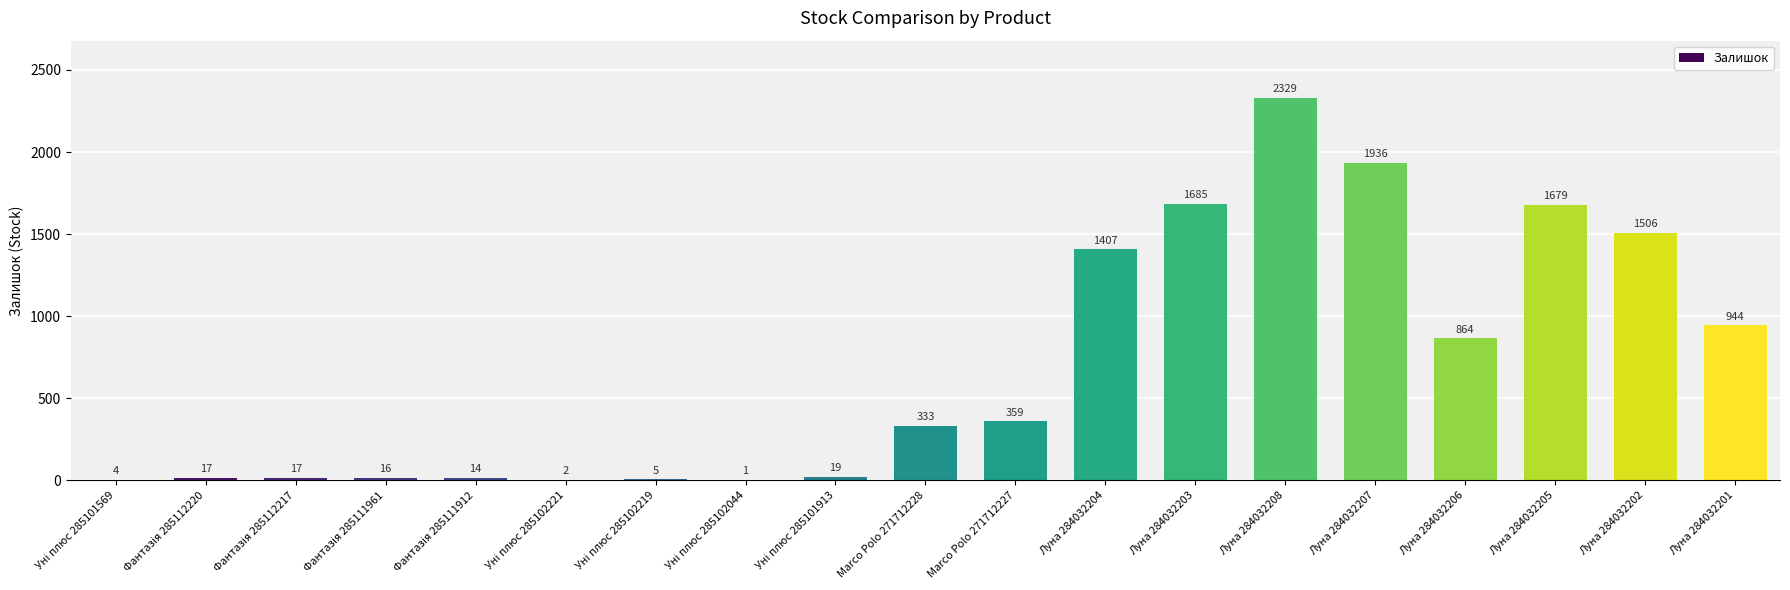

The value at Луна 284032203 is 2695. True or false?

False